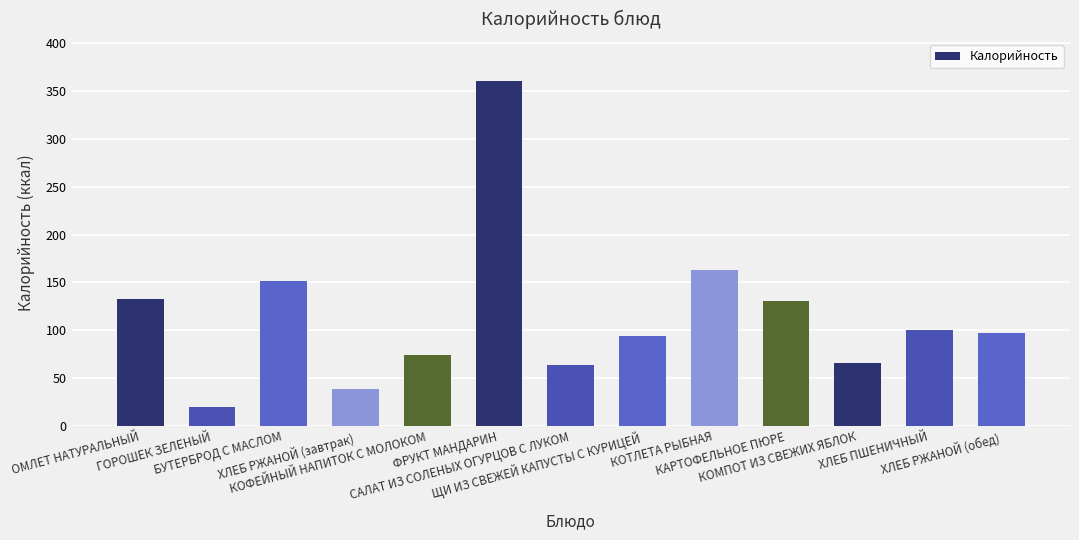

What is the greatest value displayed?

361.1